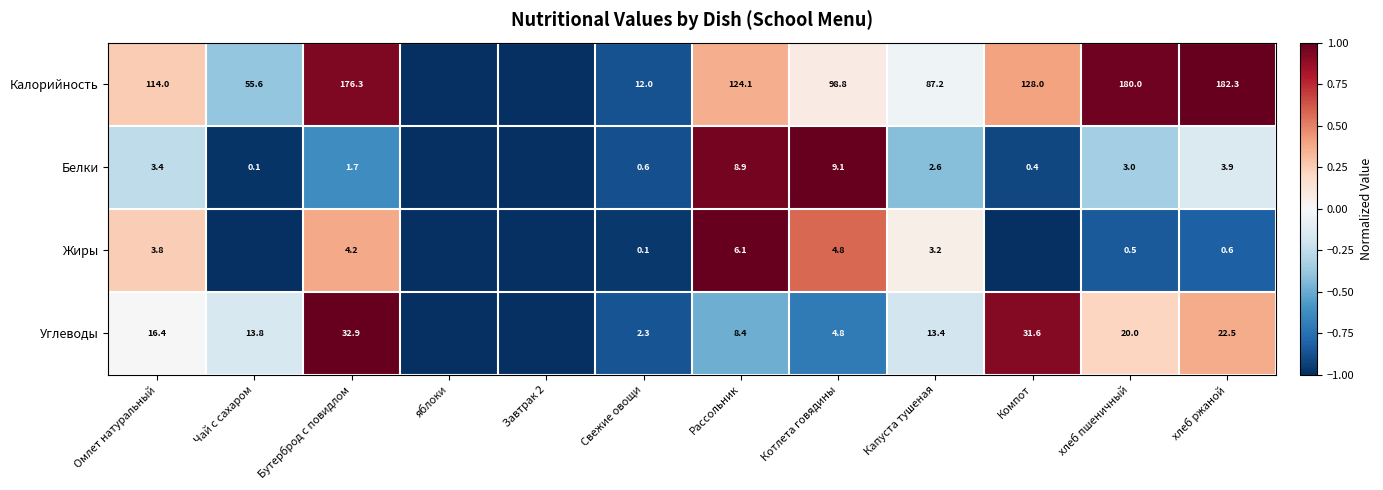

What is the sum of the Белки values at Чай с сахаром and Рассольник?

9.0